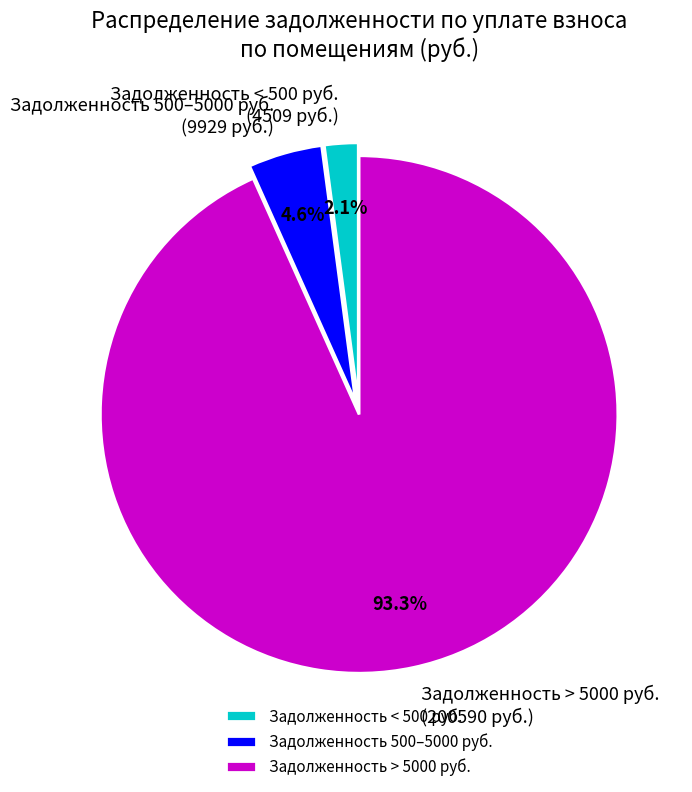

What is the largest slice in the pie chart?

Задолженность > 5000 руб.